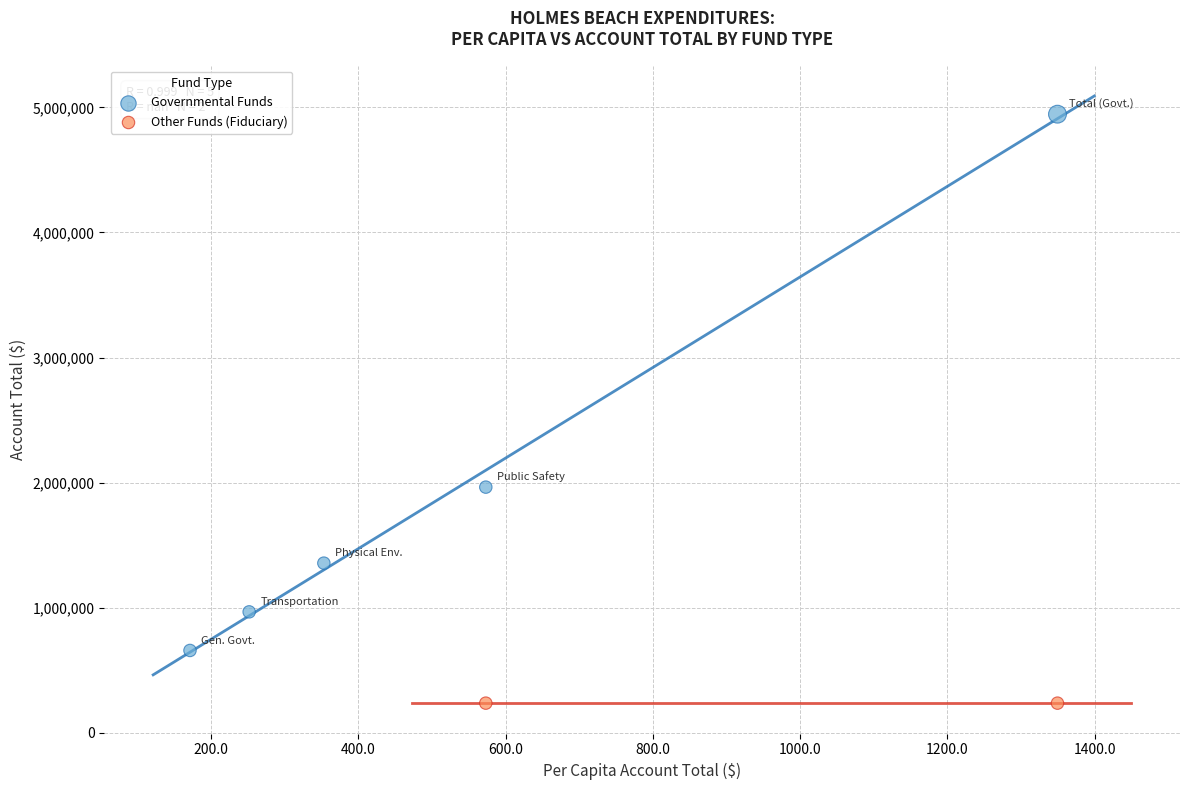

Which series contains the highest Y value?

Governmental Funds